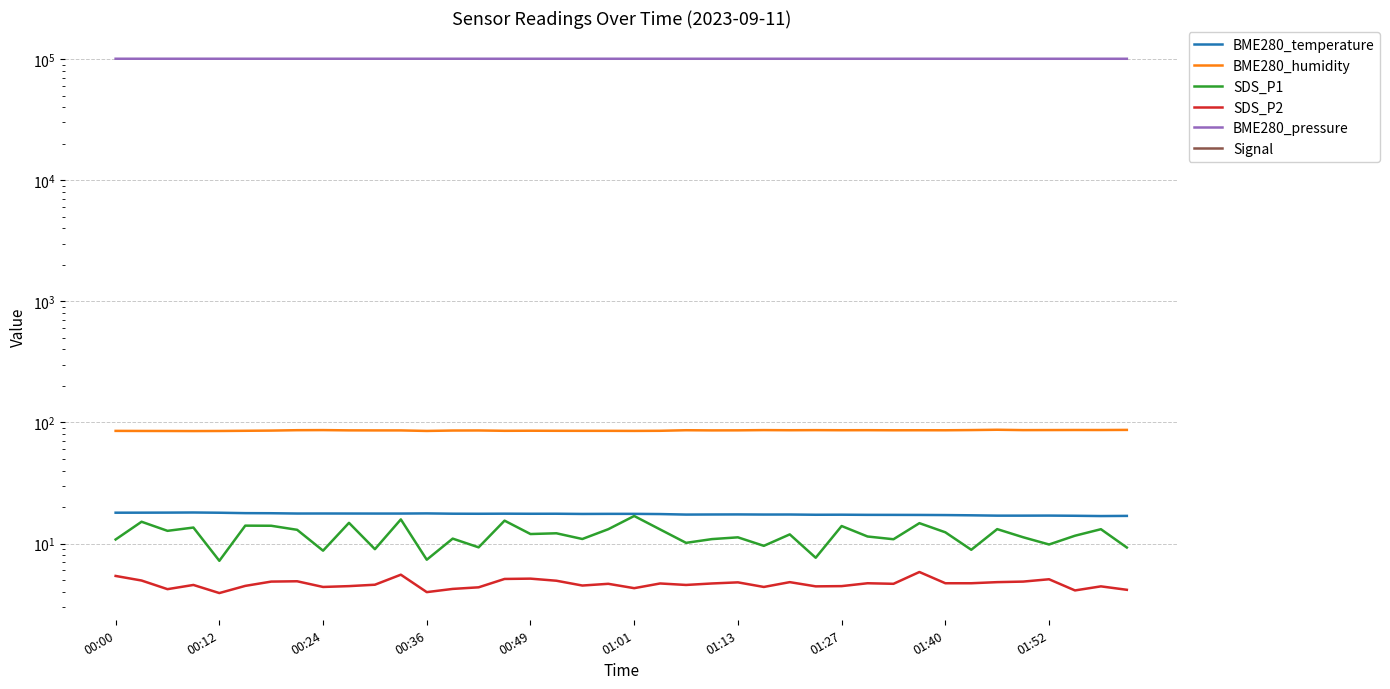

What is the total value across all series at 00:49?

100627.5